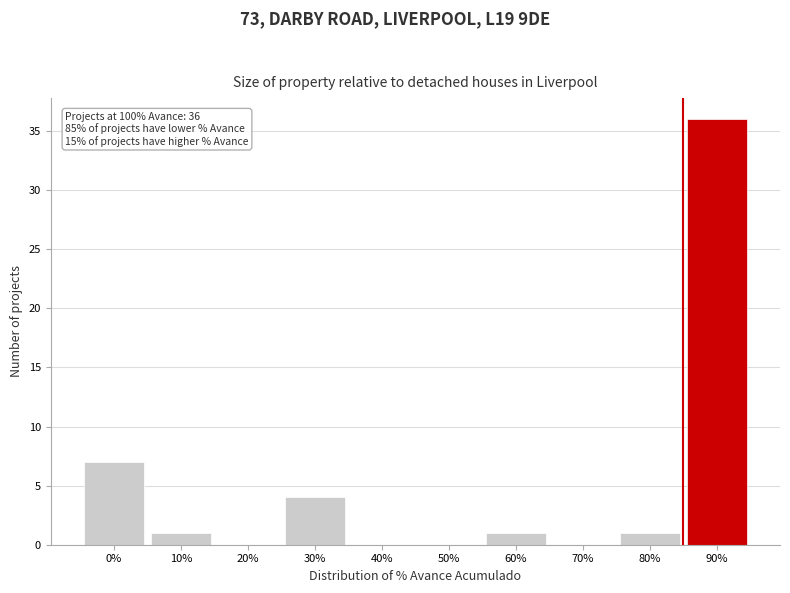

Reading left to right, list all the values displayed in this chart.

0%=7	10%=1	20%=0	30%=4	40%=0	50%=0	60%=1	70%=0	80%=1	90%=36